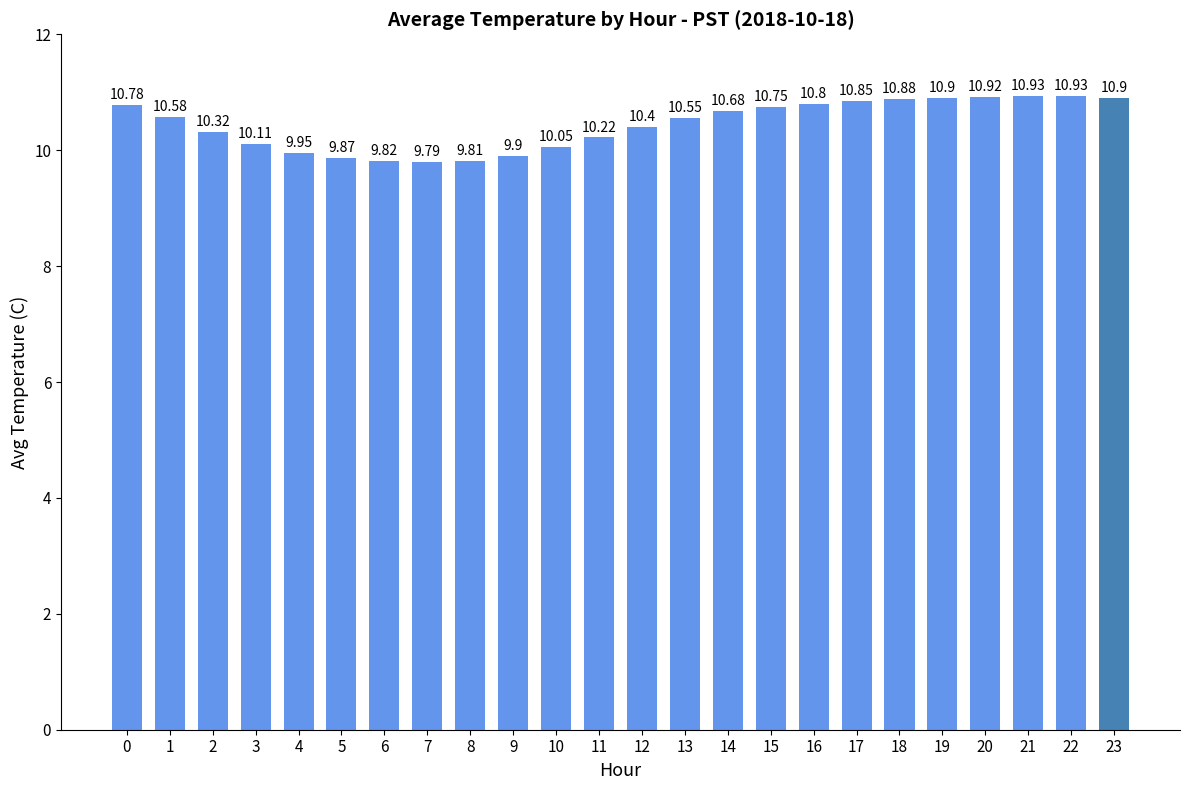

Approximately how many times larger is the value at 23 compared to 8?

1.1